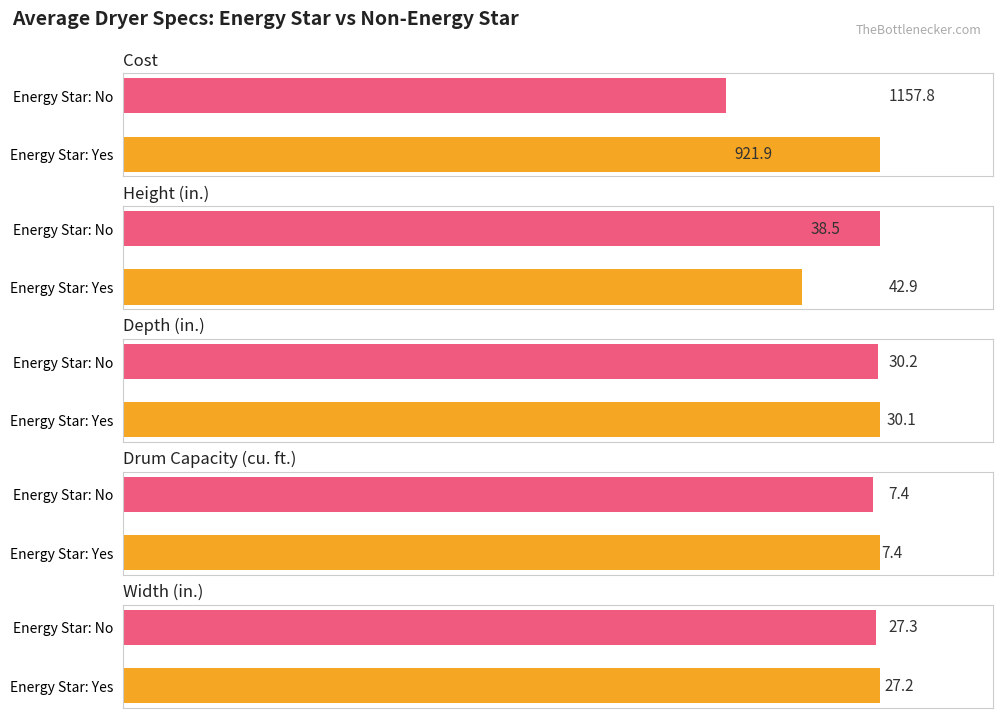

The value at Energy Star: Yes is 6.7. True or false?

False